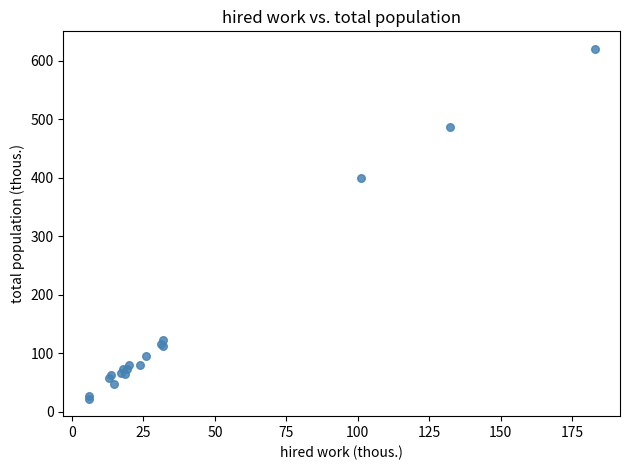

What Y value in the scatter plot is closest to 321?

398.6